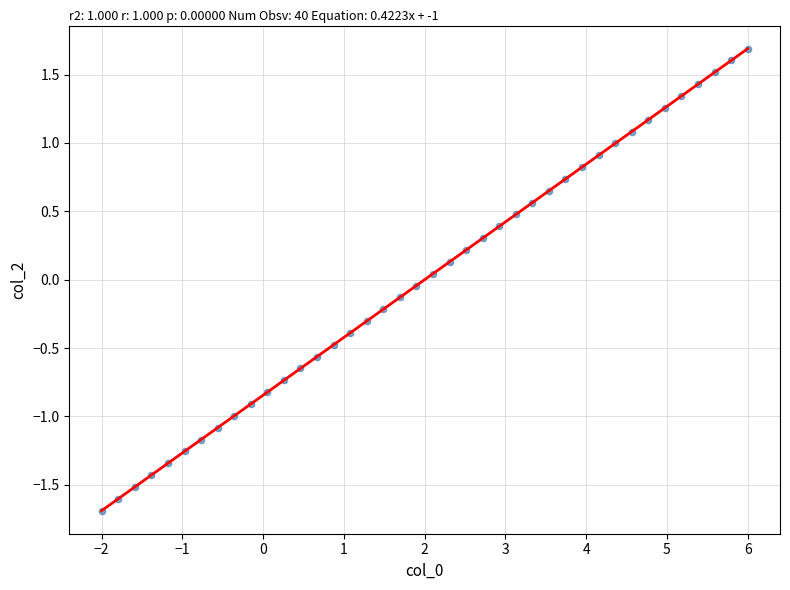

What is the range of Y values (max minus min)?

3.4